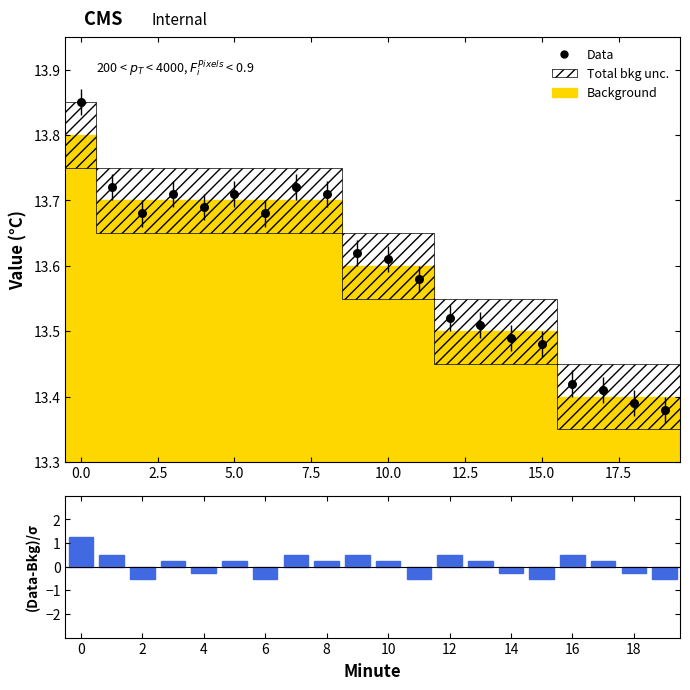

At how many categories does at least one series exceed 6?

20